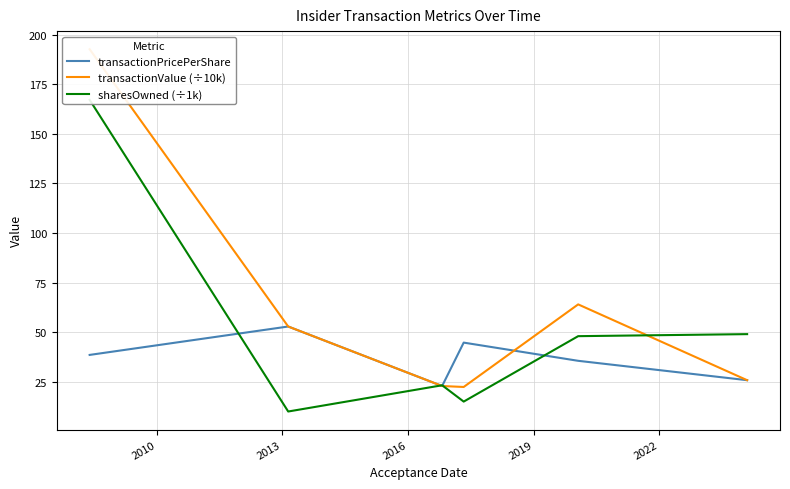

What is the average value of the transactionPricePerShare series?

36.7